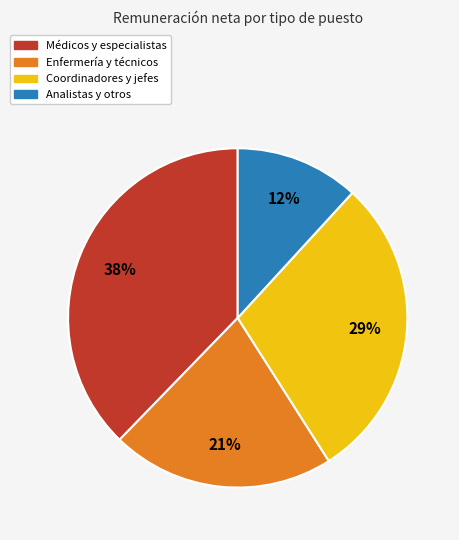

Does any single category account for the majority?

No